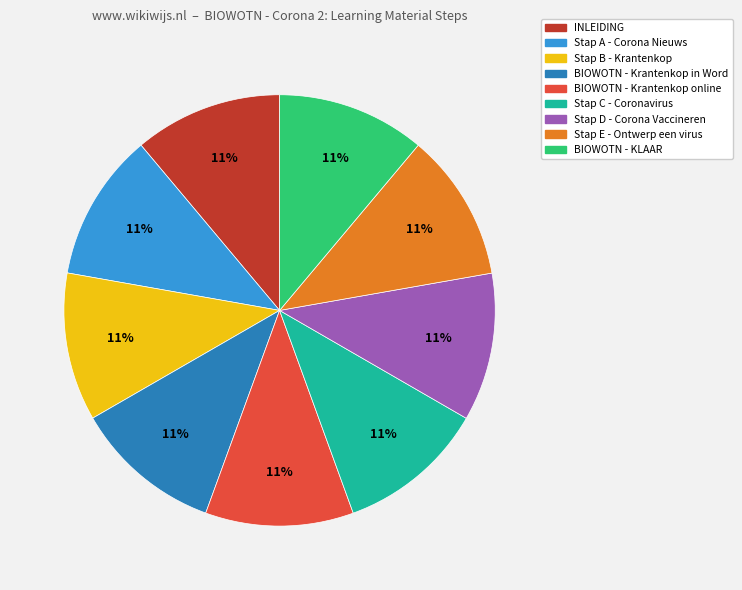

Is it true that Stap C - Coronavirus is 11% of the pie?

True